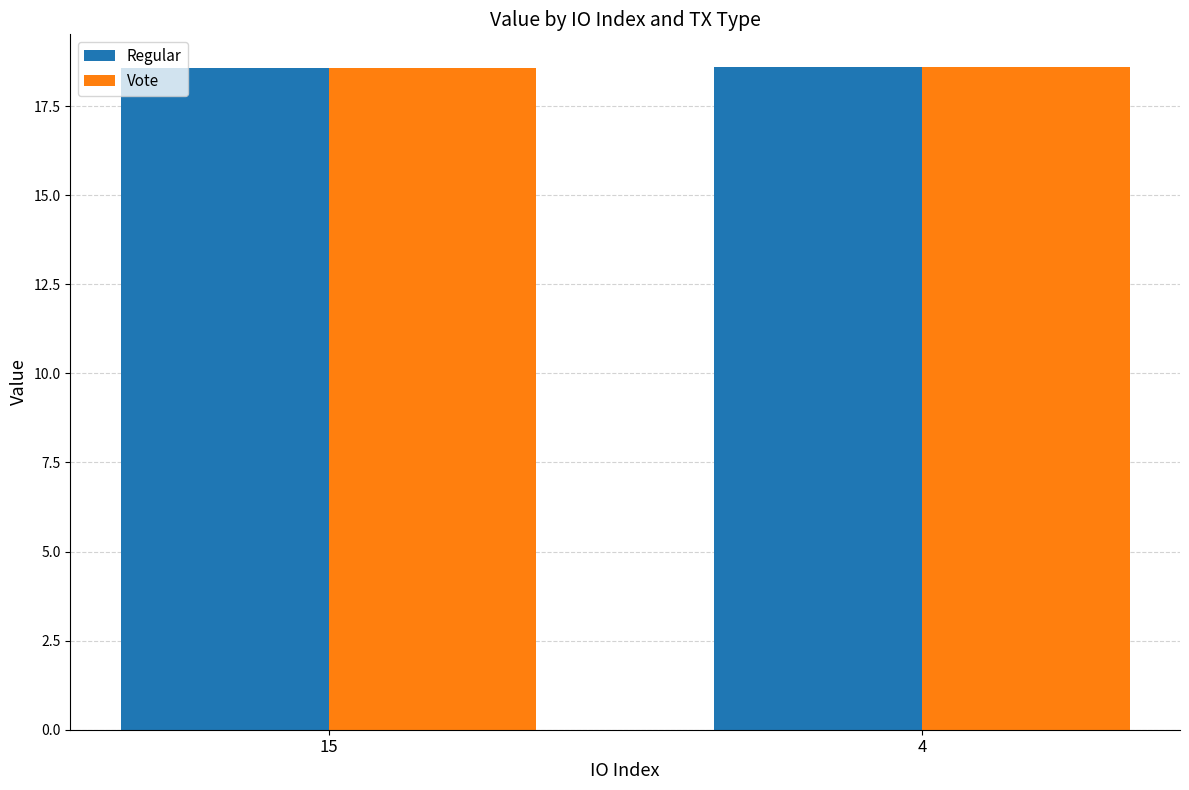

What is the value of the Vote bar at the 1st from the left?

18.6